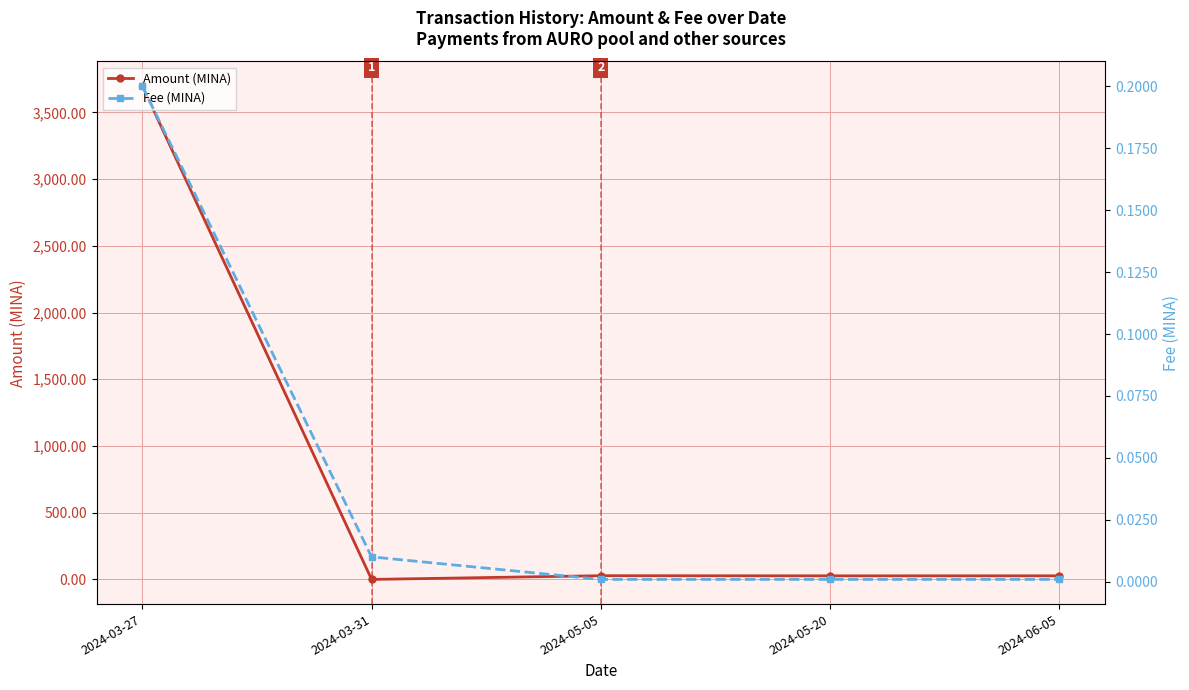

Between which two adjacent categories do Amount (MINA) and Fee (MINA) first intersect?

2024-03-27 and 2024-03-31